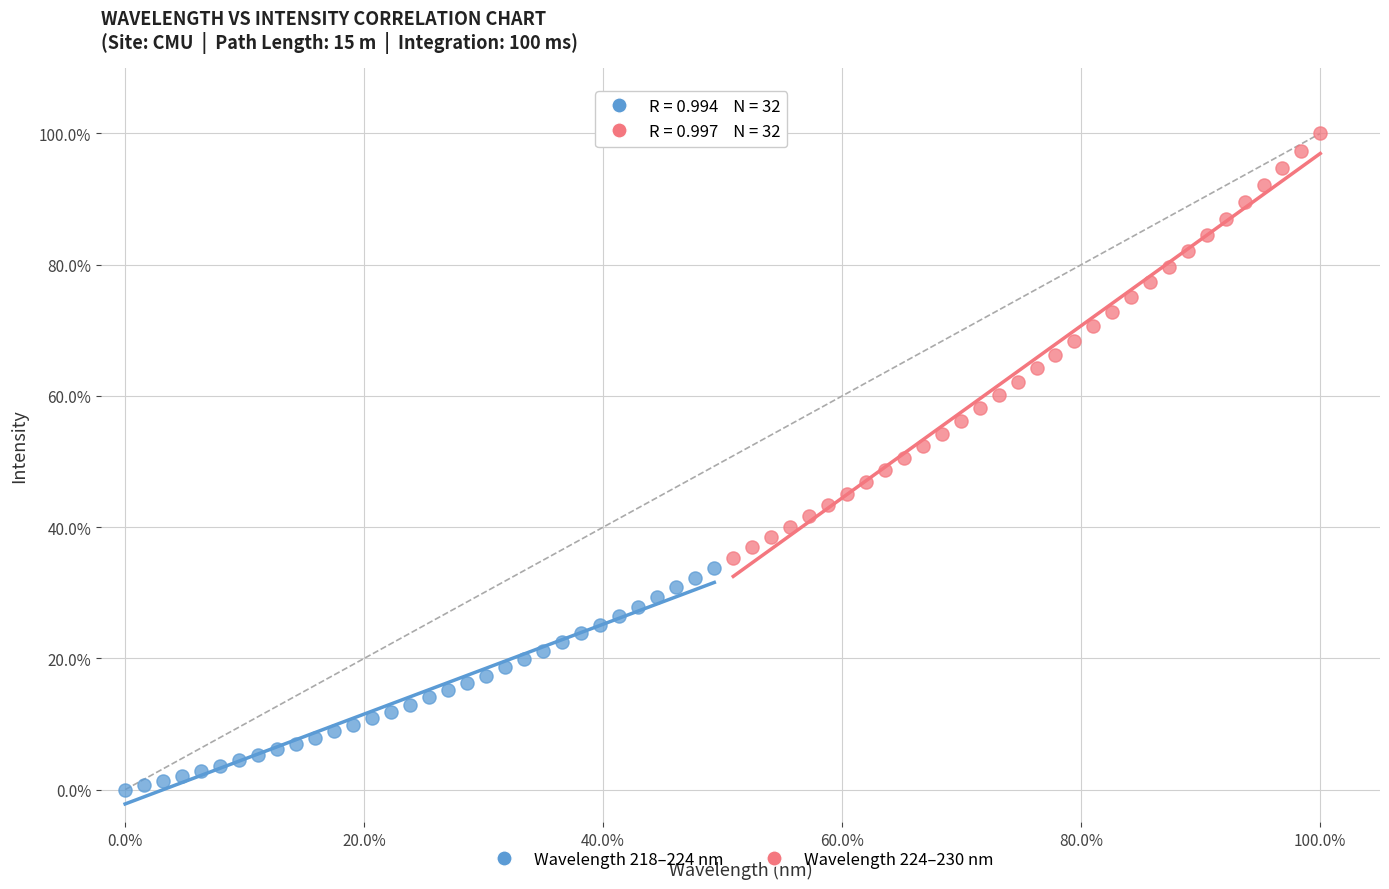

Which series contains the lowest Y value?

Wavelength 218–224 nm